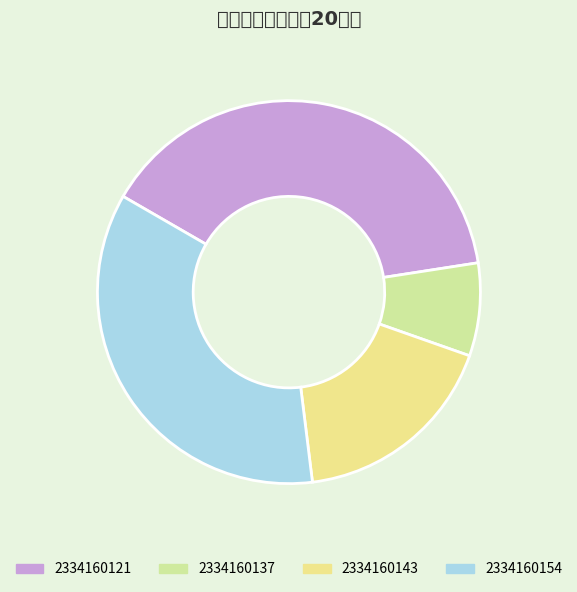

What is the ratio of the value at 2334160154 to the value at 2334160143?

2.0